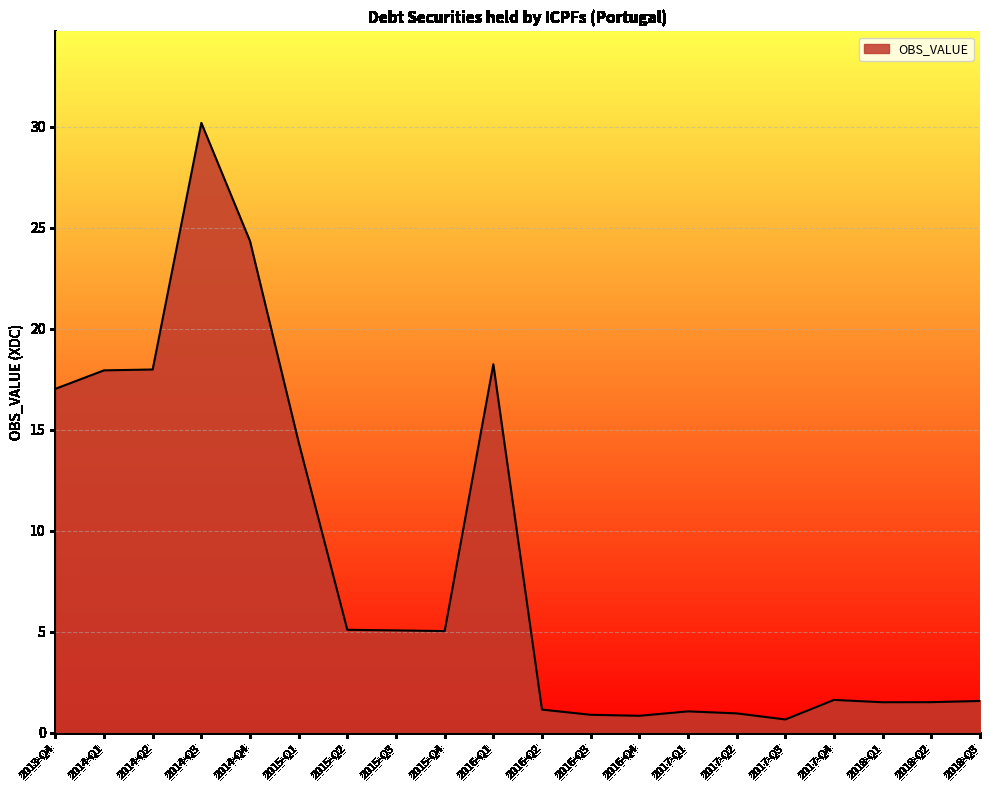

What is the difference between the maximum and minimum values?

29.5